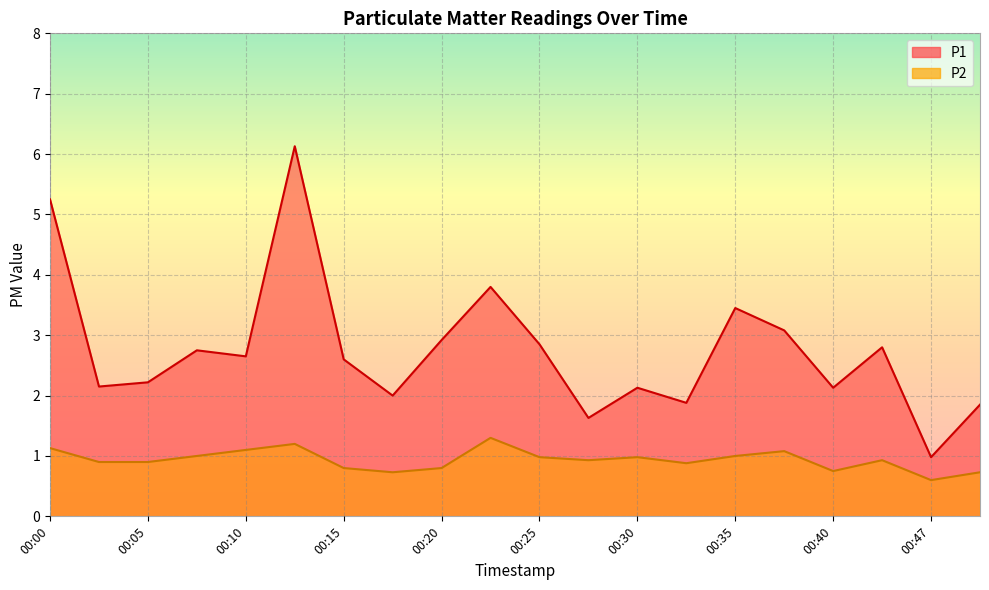

The value of P1 at 00:15 is 2.6. True or false?

True